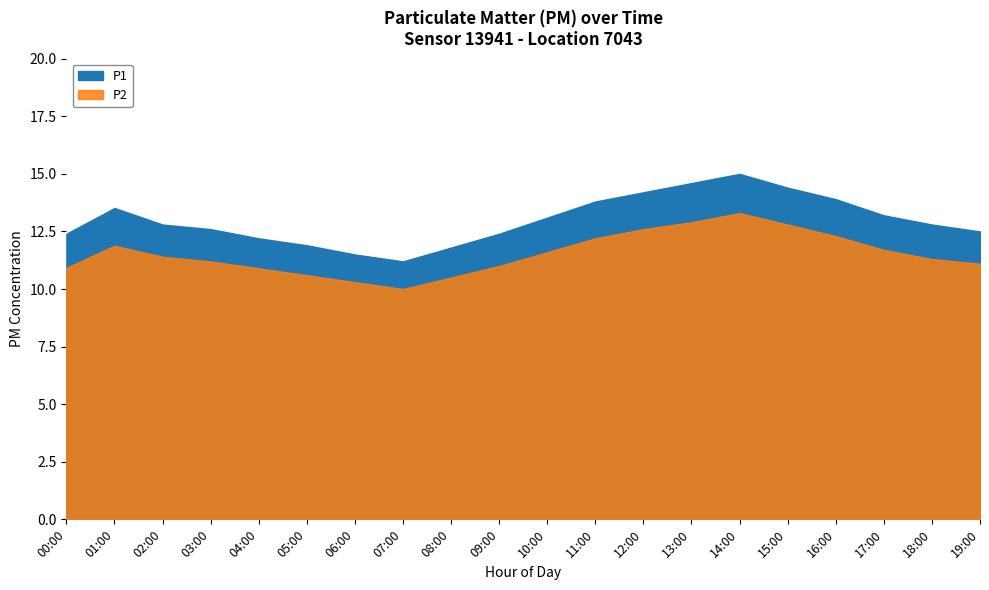

Where does the P2 series first go above 11?

00:00